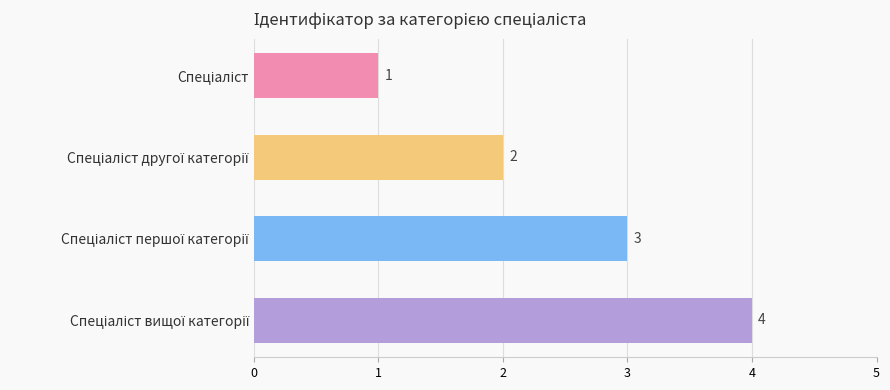

What is the greatest value displayed?

4